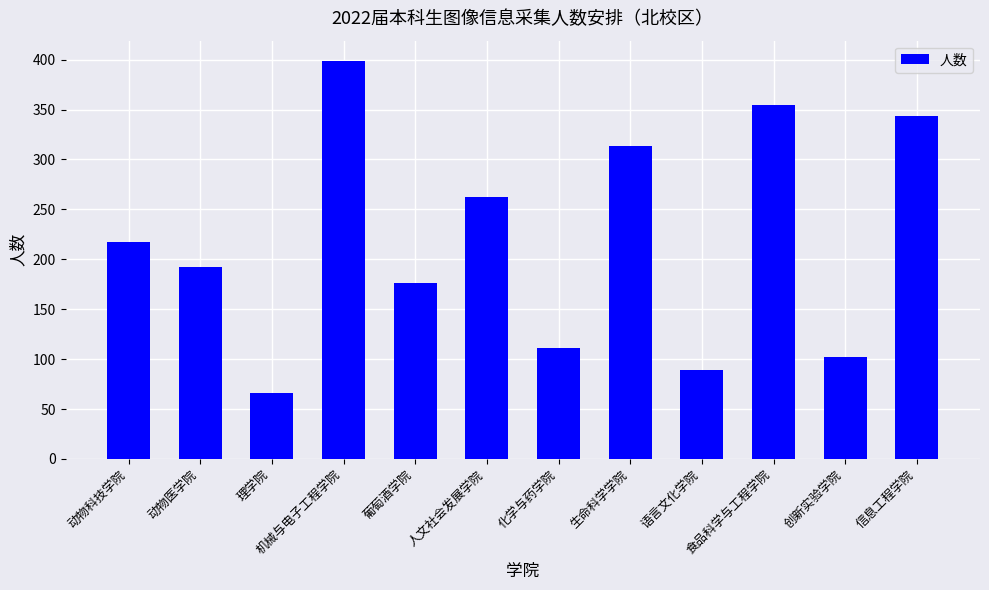

The value at 信息工程学院 is 181. True or false?

False